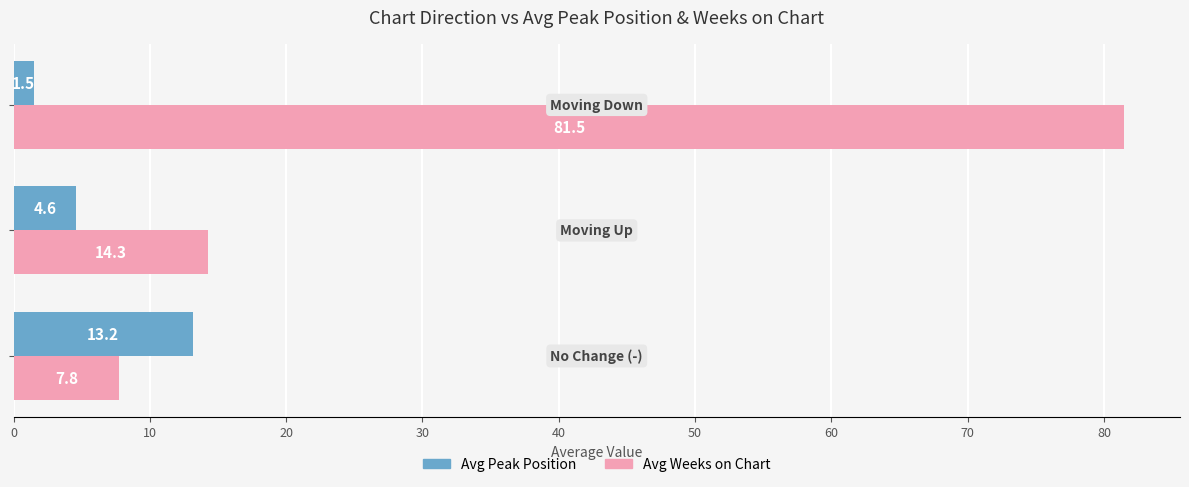

What is the maximum value for Avg Peak Position?

13.2